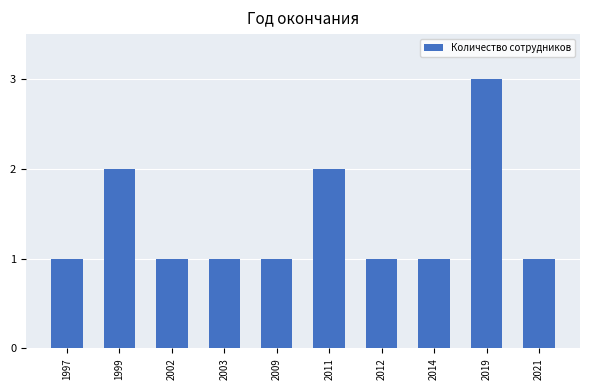

Are the bars horizontal?

No